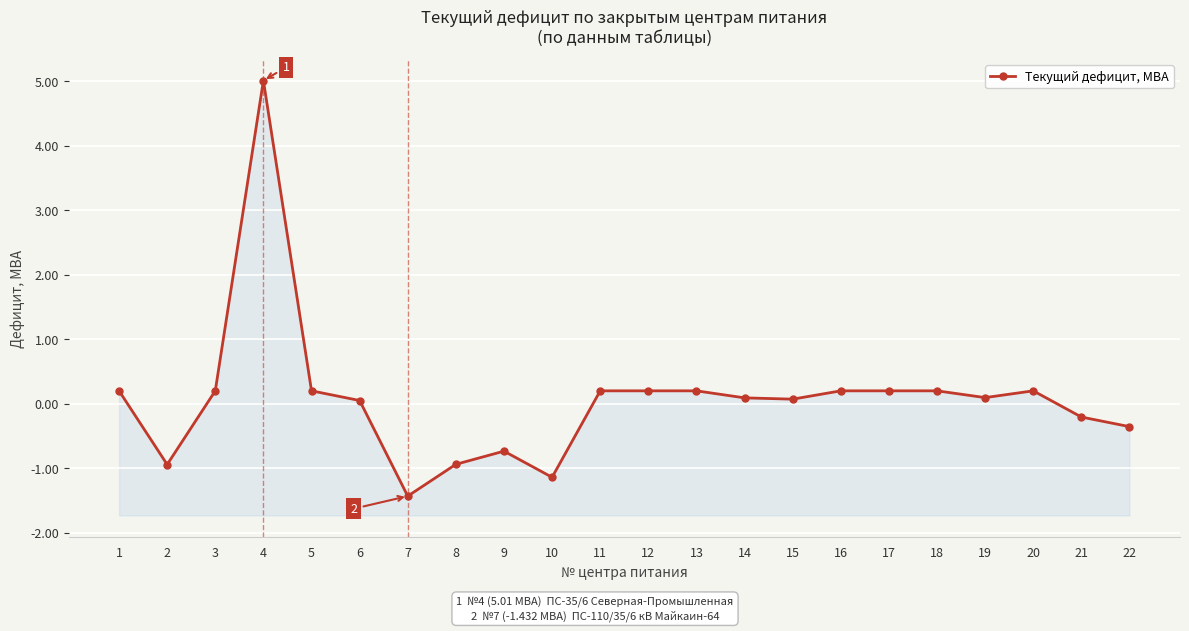

Reading left to right, extract all data points from this chart.

1=0.2	2=-0.9	3=0.2	4=5.0	5=0.2	6=0.1	7=-1.4	8=-0.9	9=-0.7	10=-1.1	11=0.2	12=0.2	13=0.2	14=0.1	15=0.1	16=0.2	17=0.2	18=0.2	19=0.1	20=0.2	21=-0.2	22=-0.4